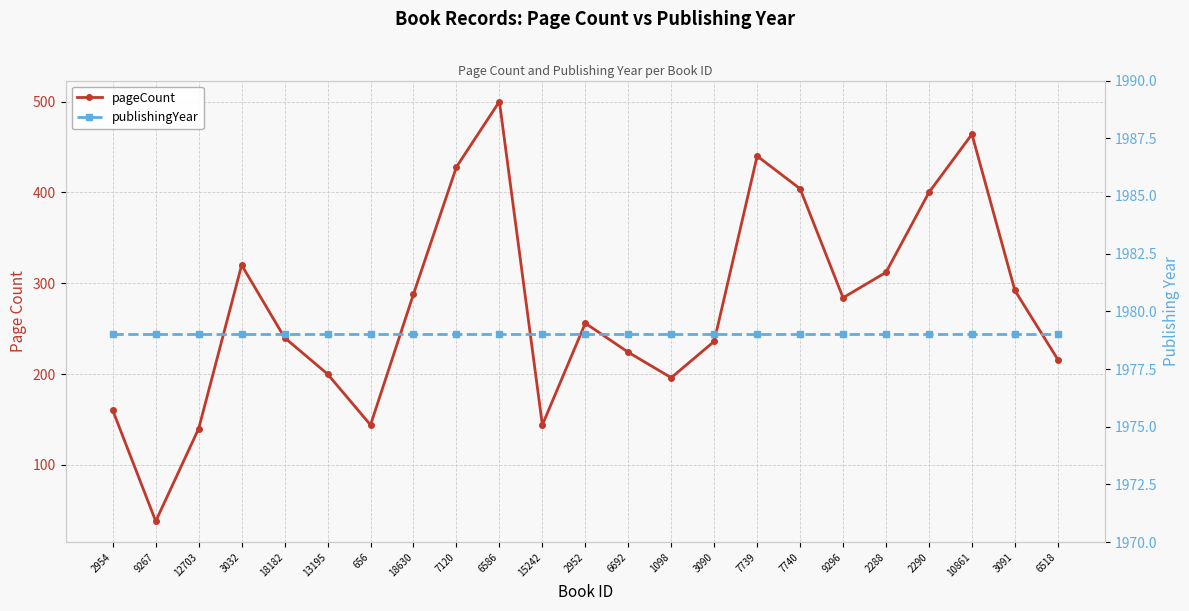

Which series has the largest range (max minus min)?

pageCount